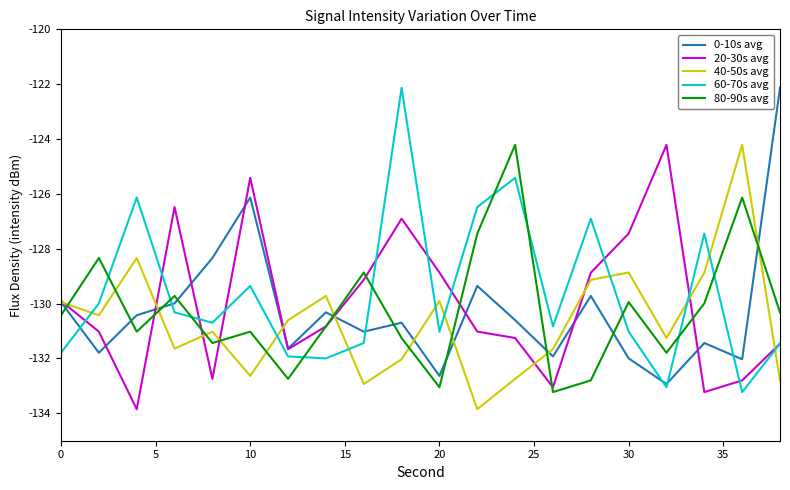

Does the chart have visible grid lines?

No